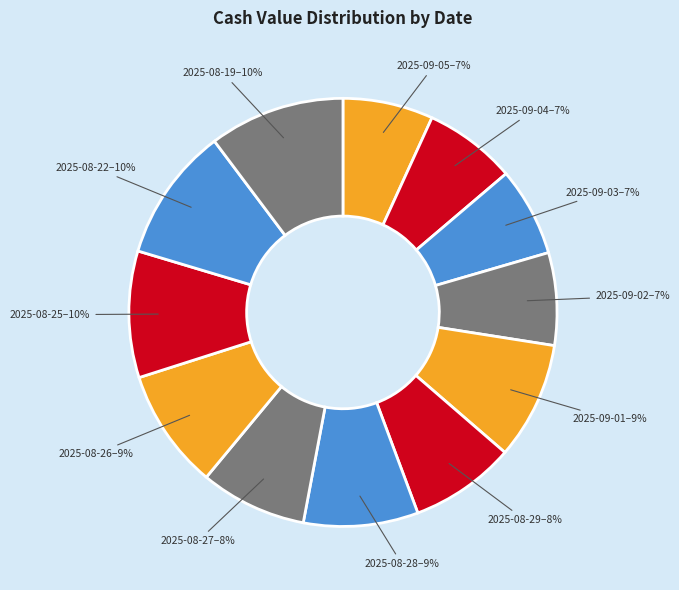

How many segments does this pie chart have?

12